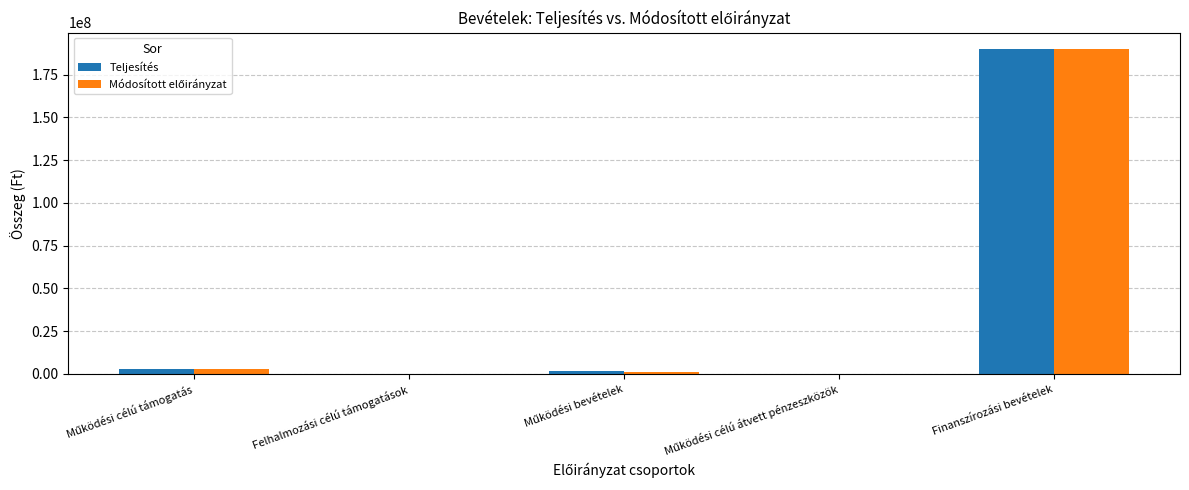

At which category is the sum across all series the highest?

Finanszírozási bevételek